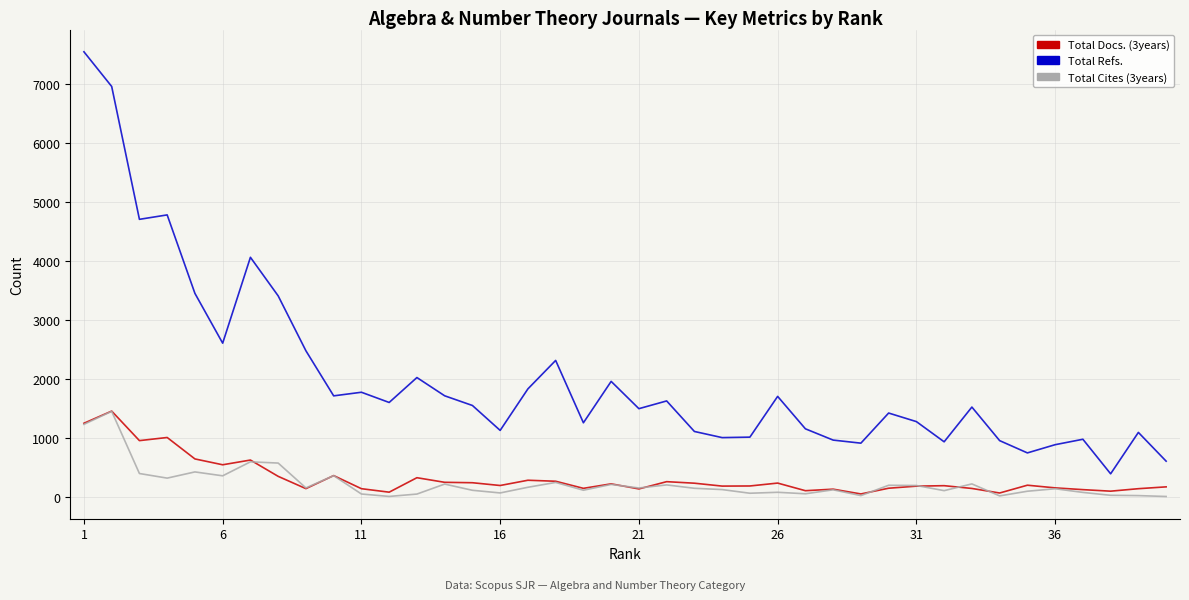

What is the smallest value displayed?

9